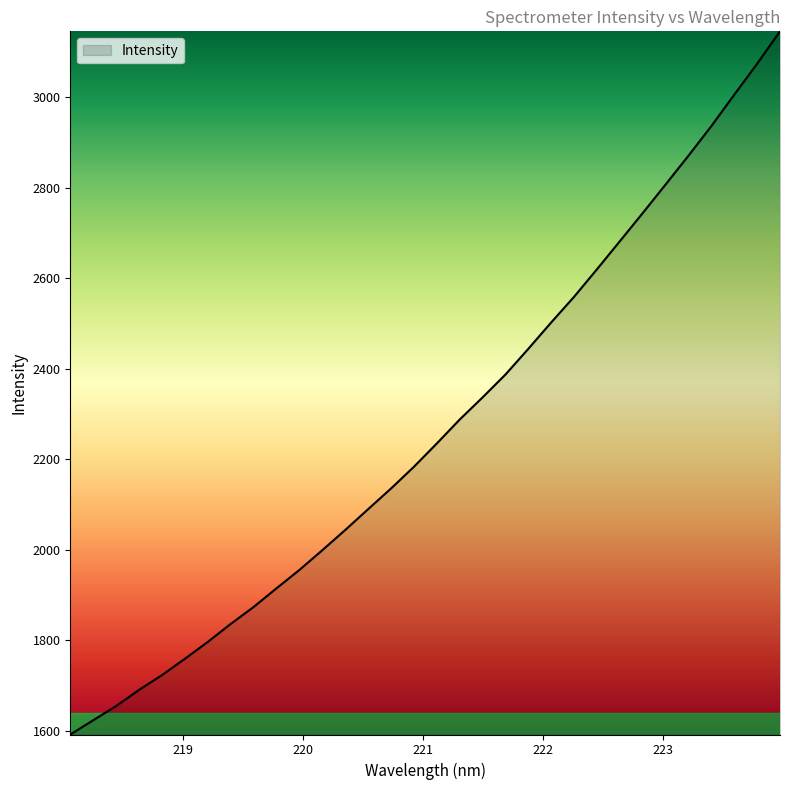

True or false: the data has more than 2 interior local peaks.

False